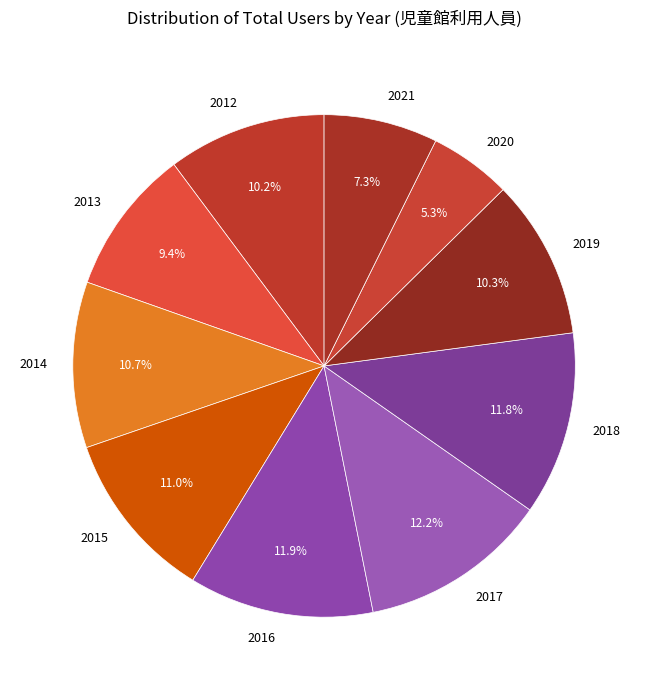

What percentage is the 2019 slice, to the nearest percent?

10%